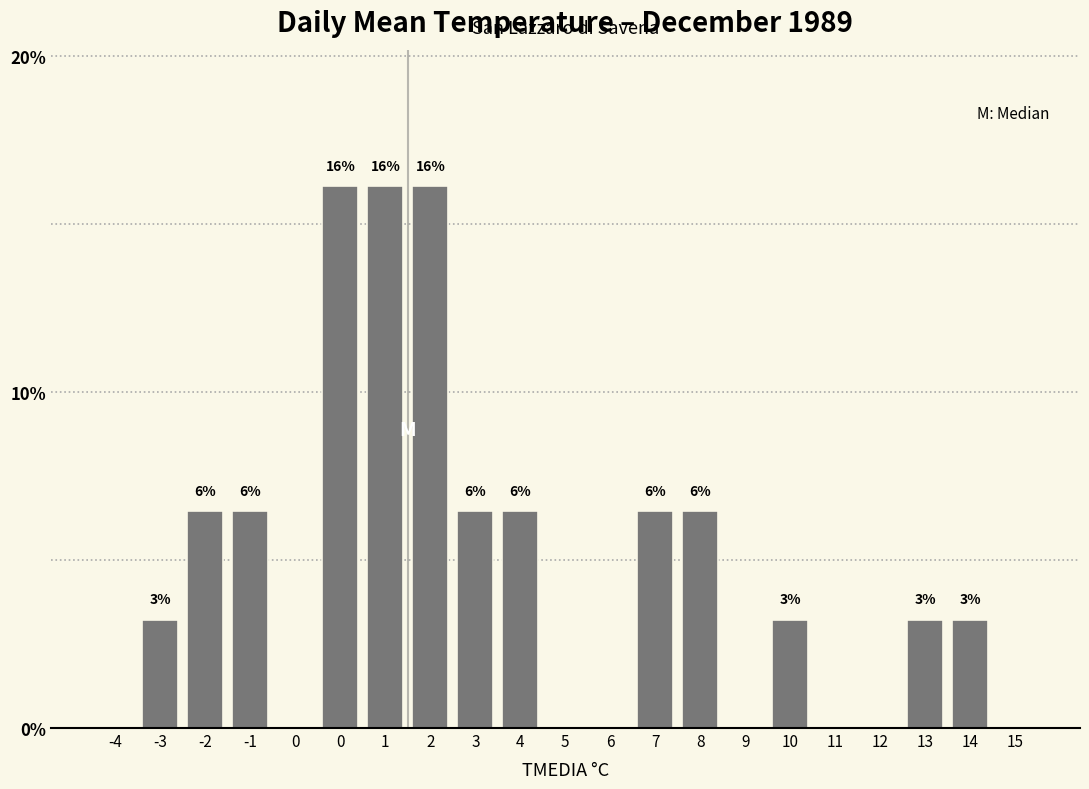

Are the bars horizontal?

No